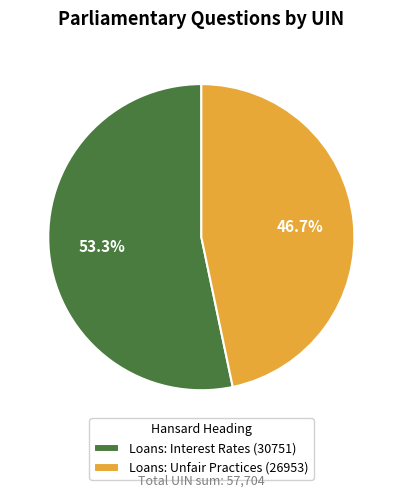

Count the number of slices in the pie.

2